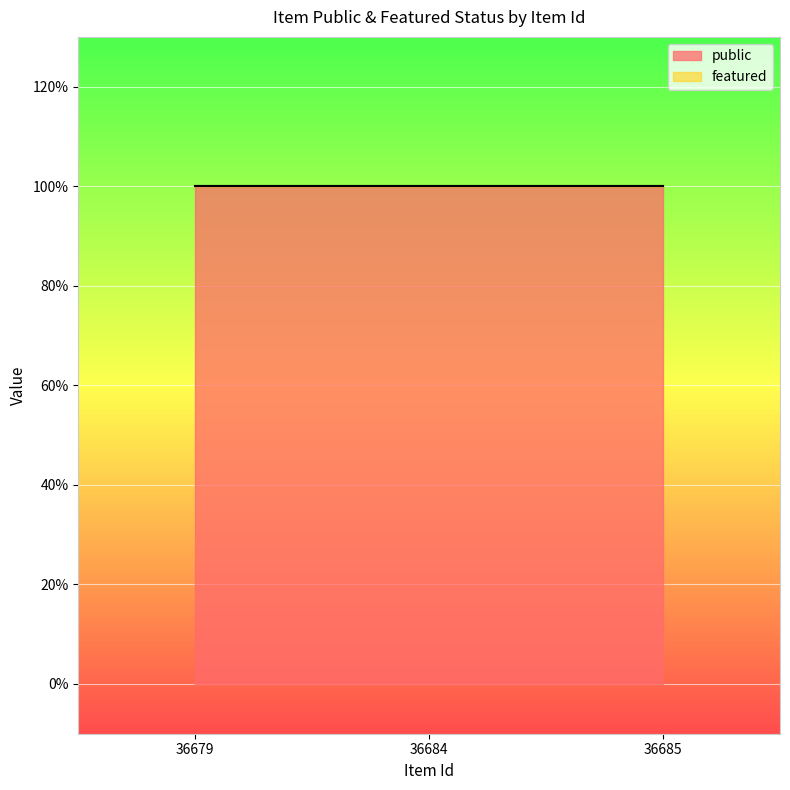

Which has a higher value, 36685 or 36684?

36685